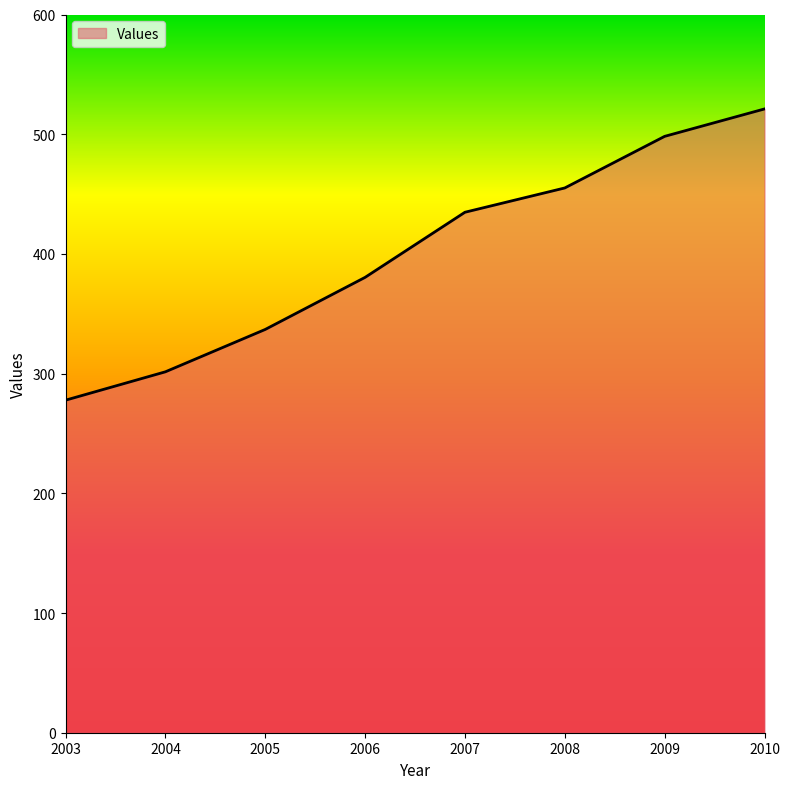

List the labels in order of value, smallest first.

2003, 2004, 2005, 2006, 2007, 2008, 2009, 2010